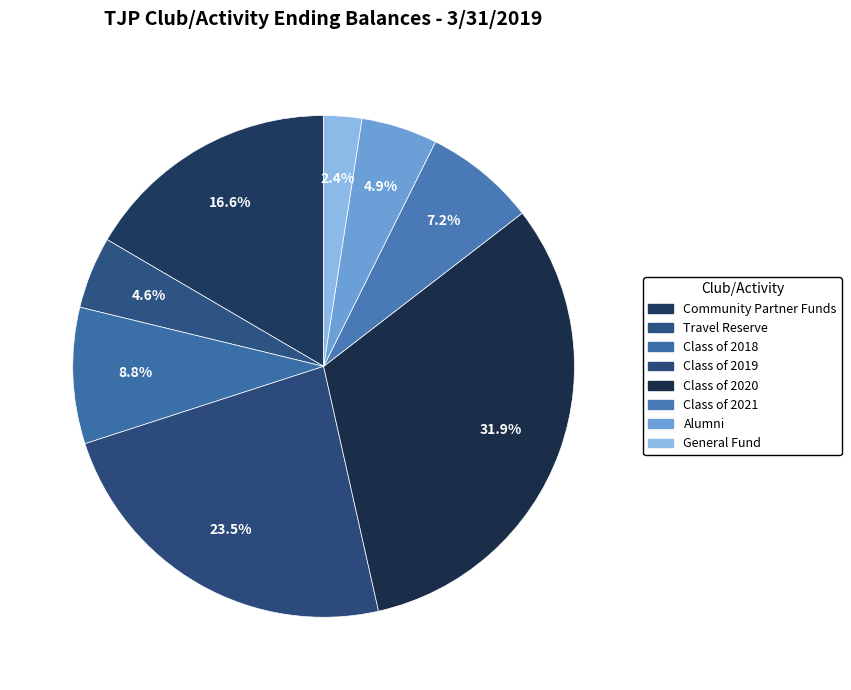

How many segments does this pie chart have?

8